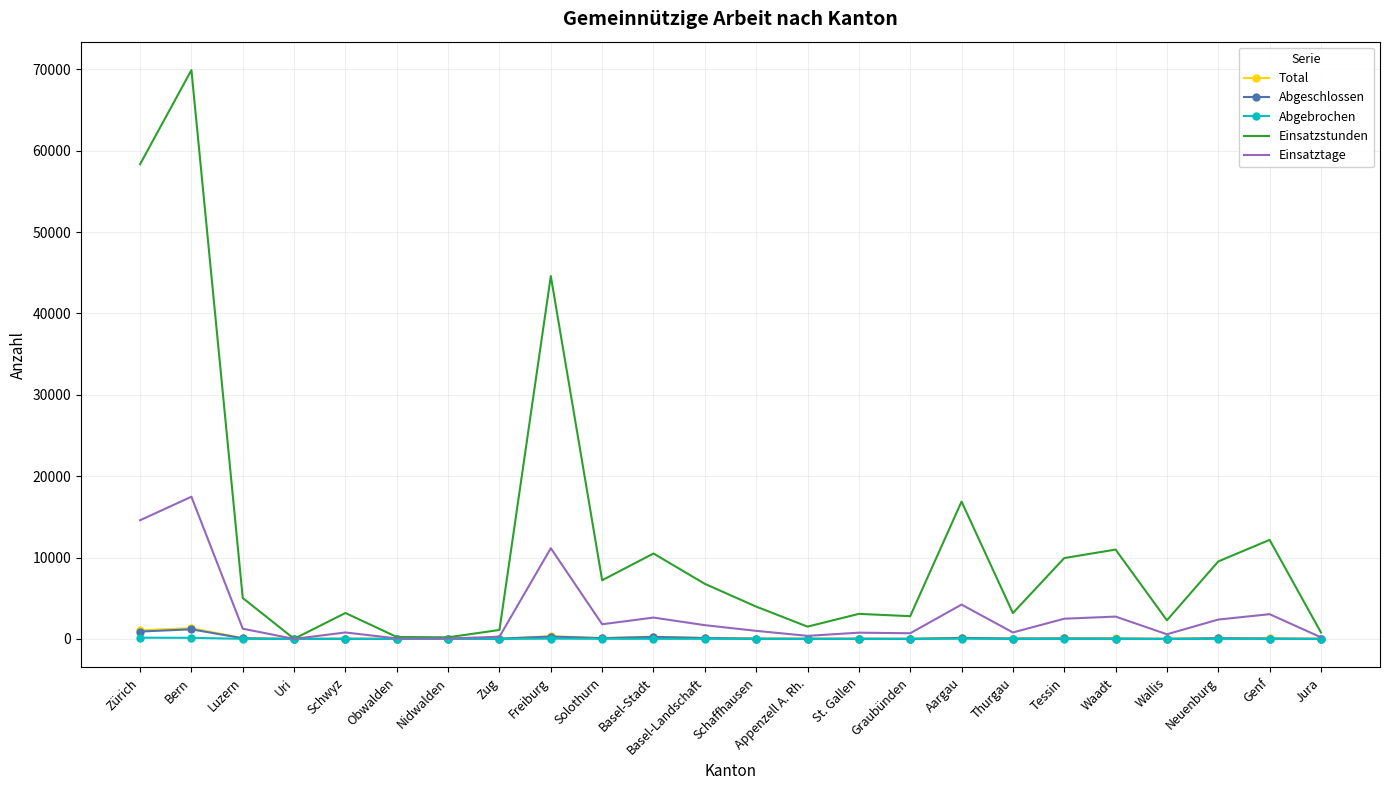

What is the approximate value of Einsatzstunden at Zug?

1104